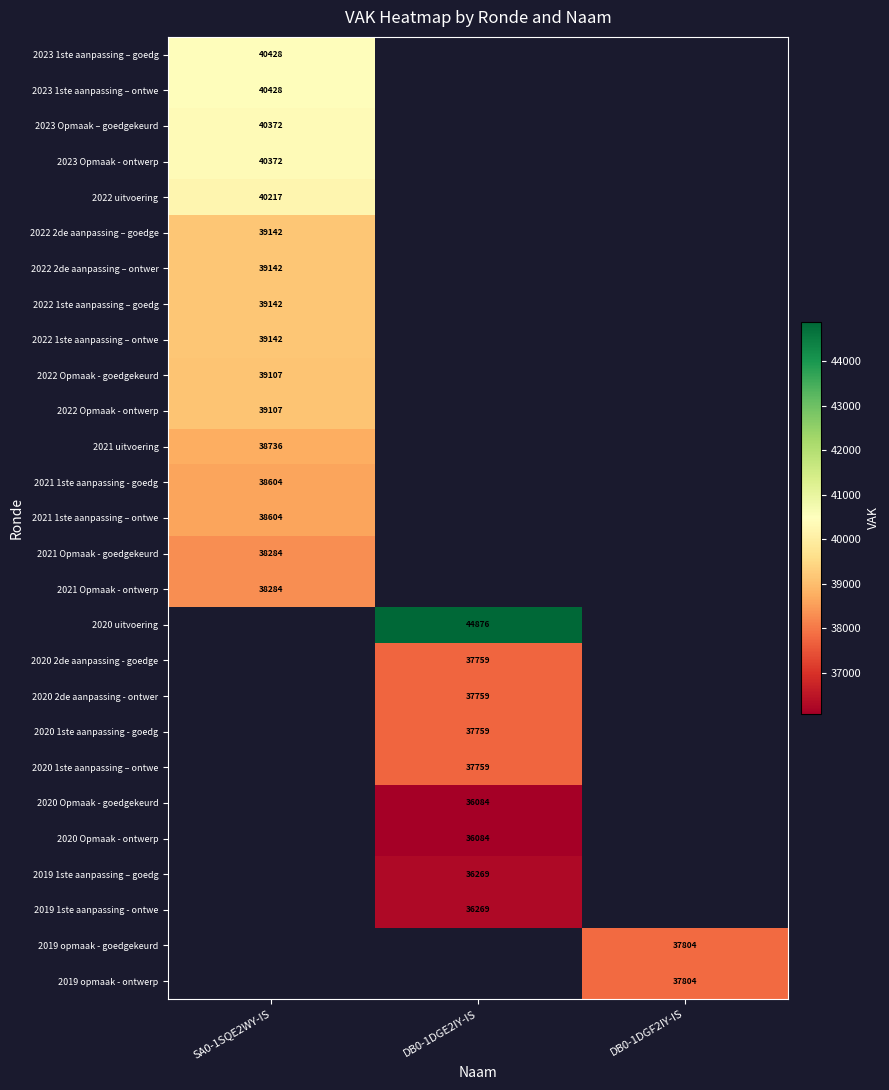

The 2023 Opmaak – goedgekeurd series shows 40372 at SA0-1SQE2WY-IS. True or false?

True